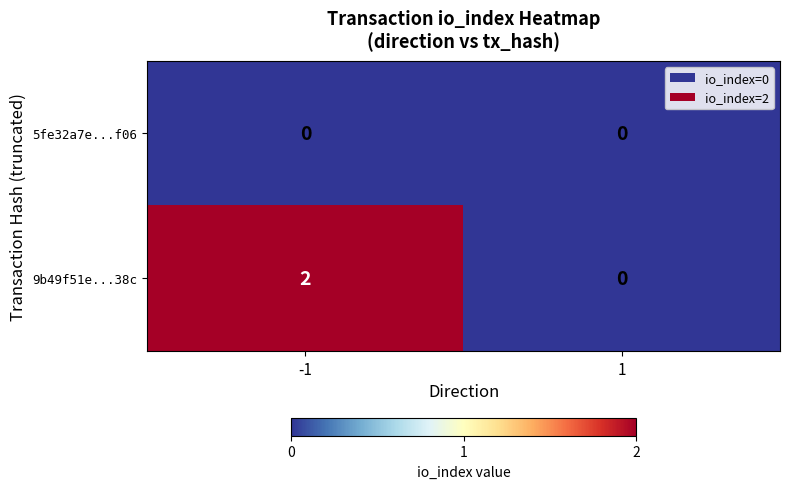

The 5fe32a7e...f06 series shows 0 at 1. True or false?

True